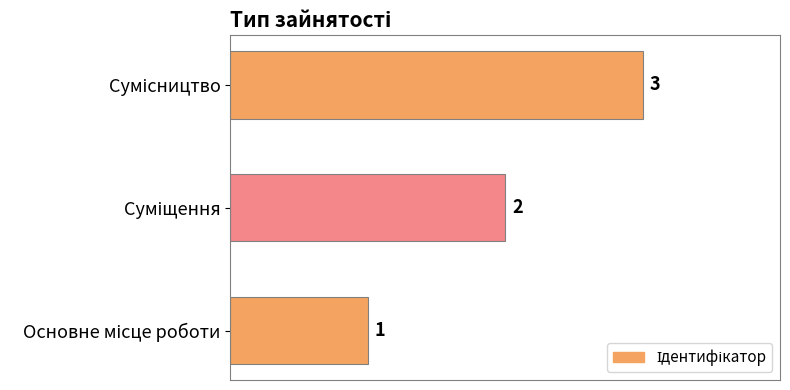

What is the maximum value shown in the chart?

3